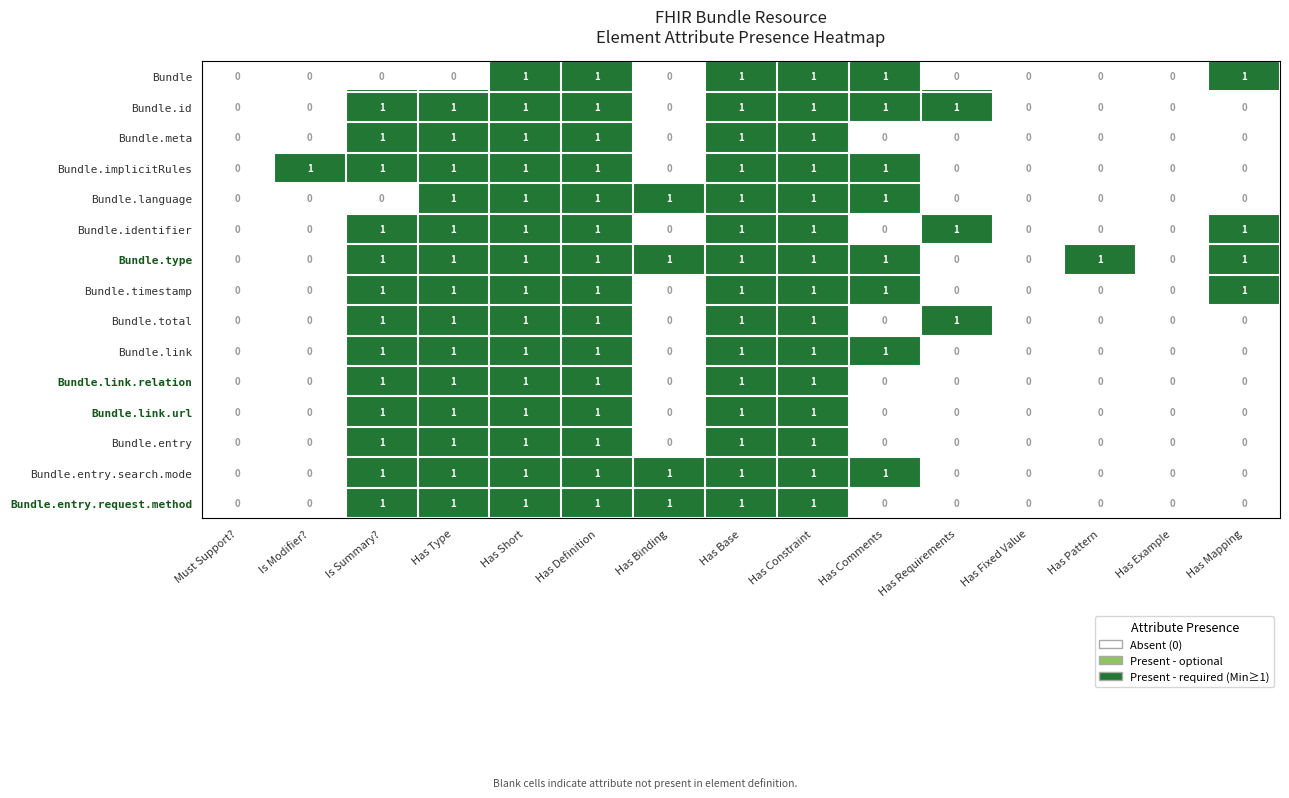

What is the total value across all series at Has Requirements?

3